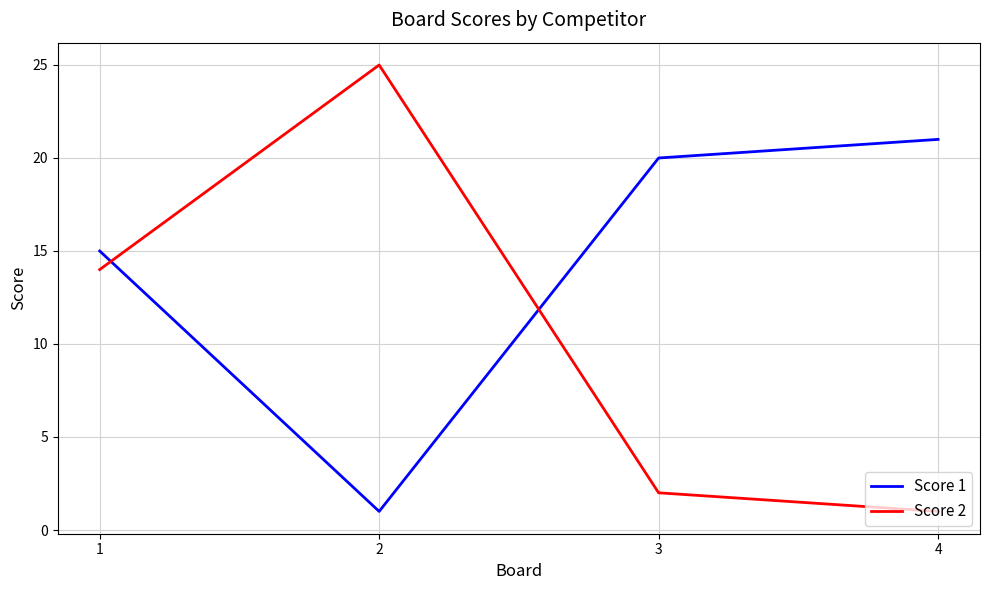

What is the total value across all series at 3?

22